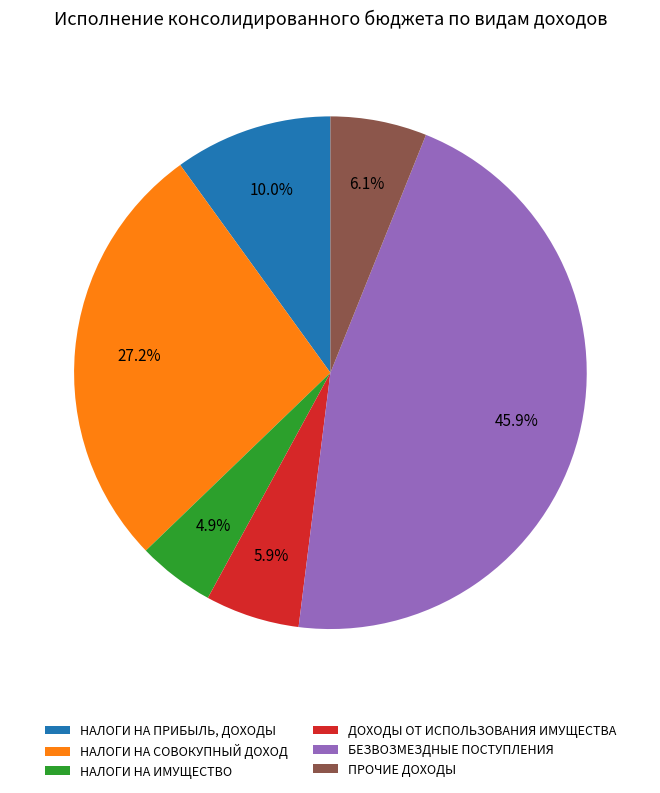

How many segments does this pie chart have?

6